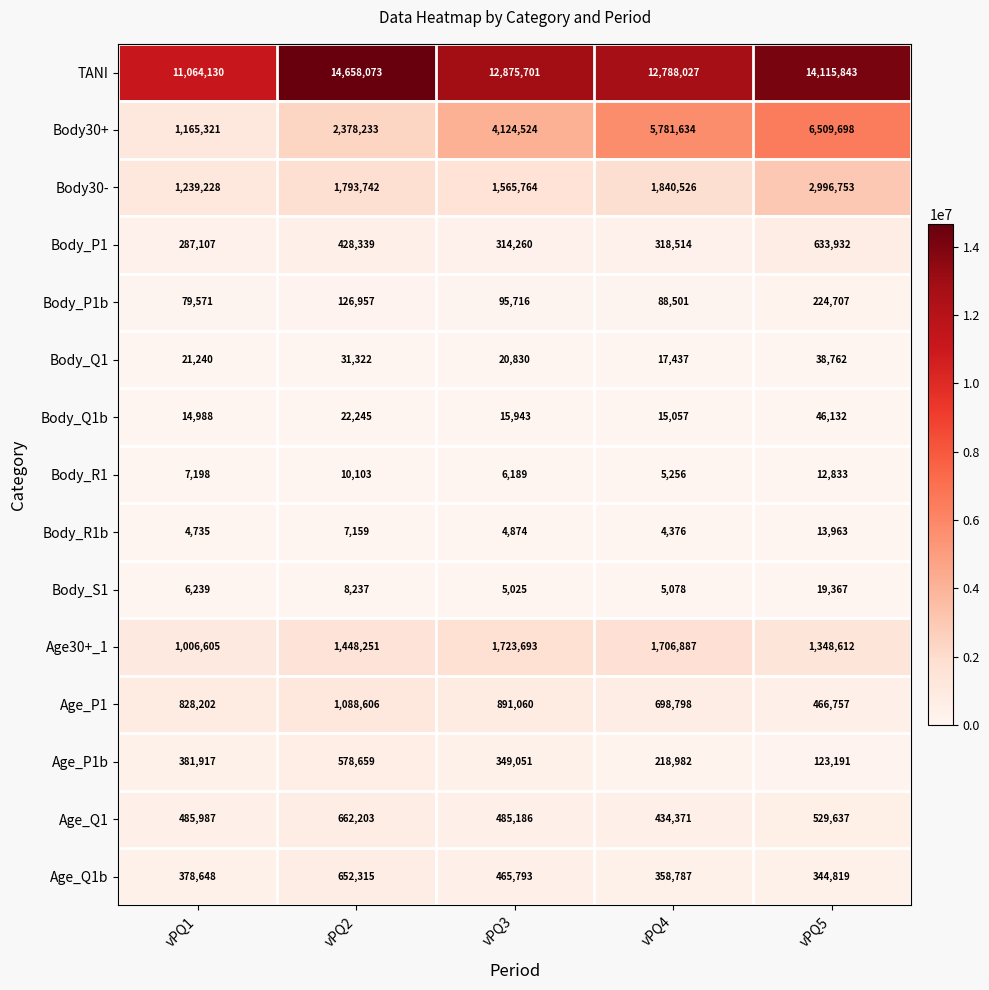

What is the difference between the Age_Q1b values at vPQ4 and vPQ1?

19861